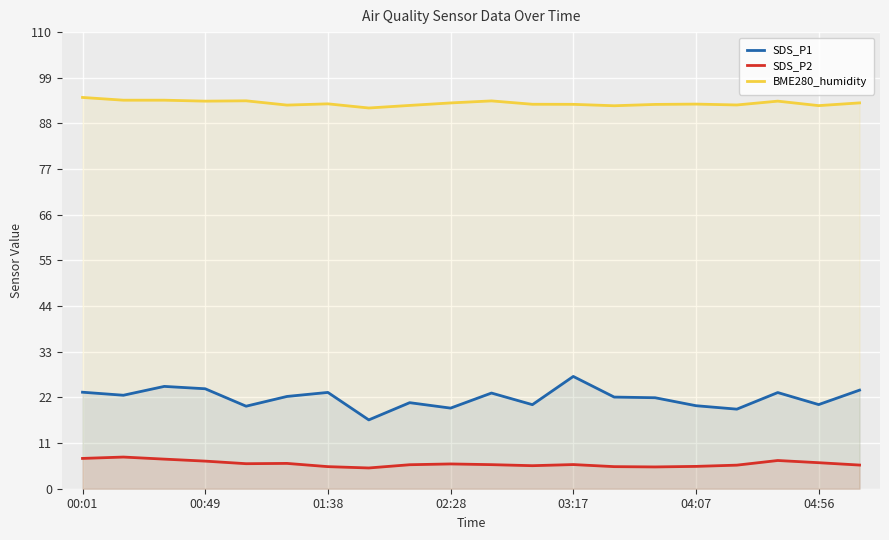

Rank the series by their average value, from highest to lowest.

BME280_humidity, SDS_P1, SDS_P2